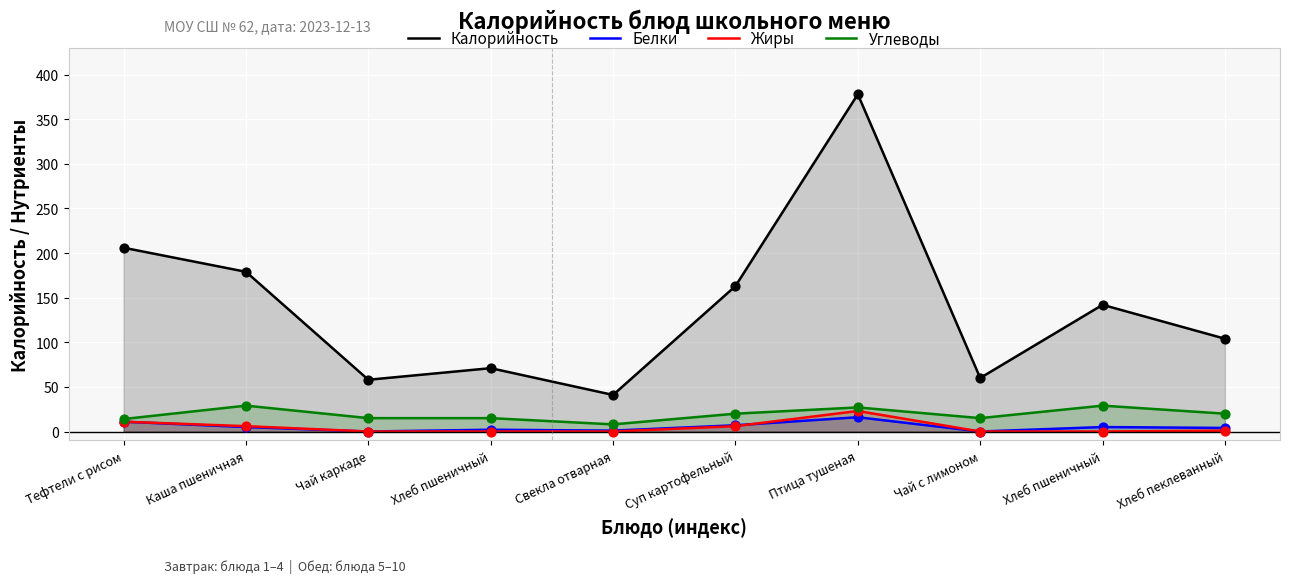

Which series reaches the maximum Y coordinate?

Калорийность